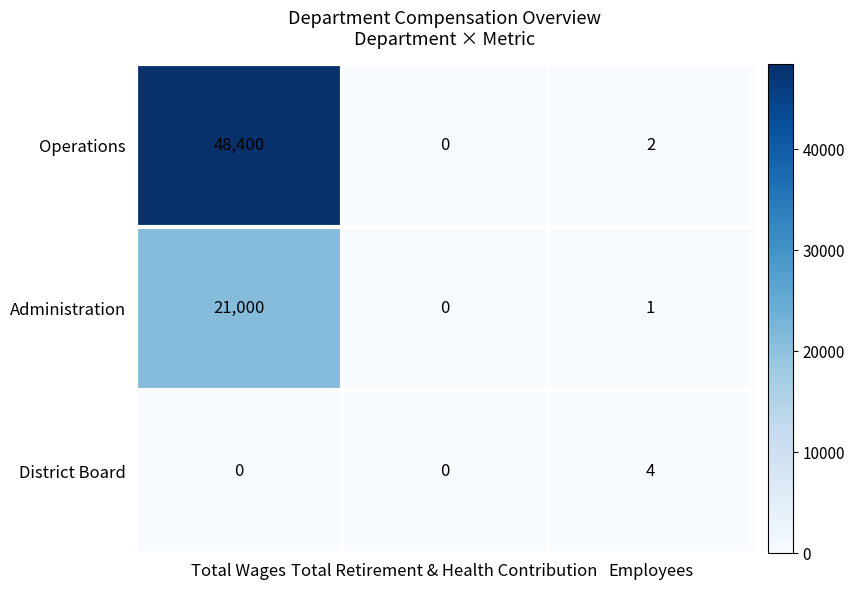

Count the number of data series in this chart.

3